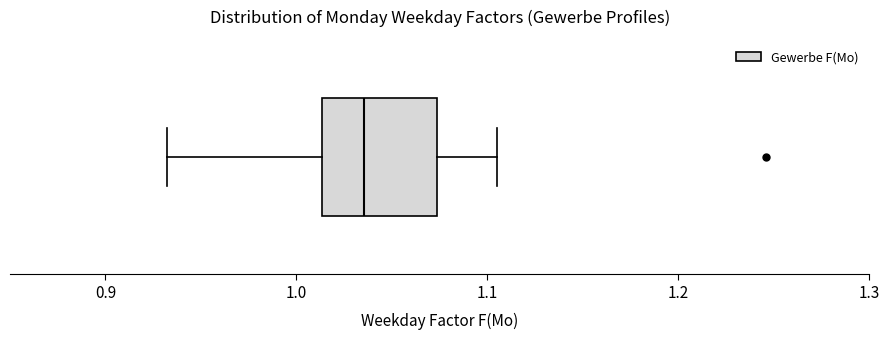

Transcribe this box plot: give where the median line is, the range the box spans, and where the two whiskers end, as read against the x-axis. The values are not printed on the chart, so give them approximately, as read against the axis.

median 1.04, box 1.01 to 1.07, whiskers 0.93 to 1.11